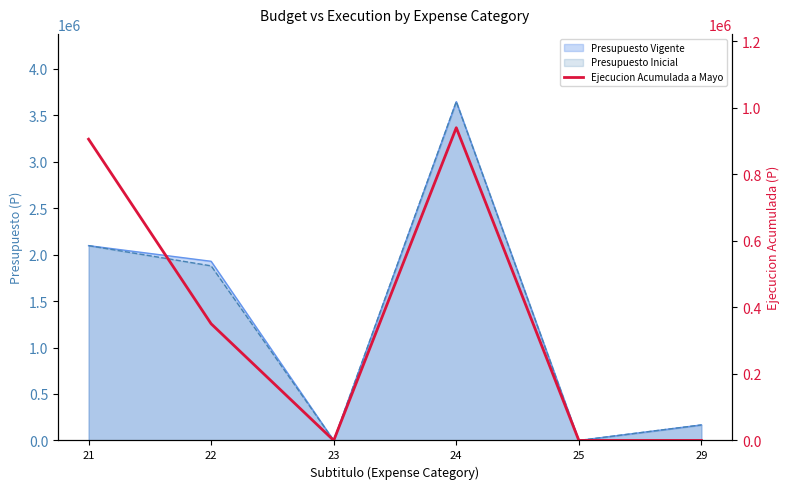

What is the difference between the second highest and second lowest values?

905377